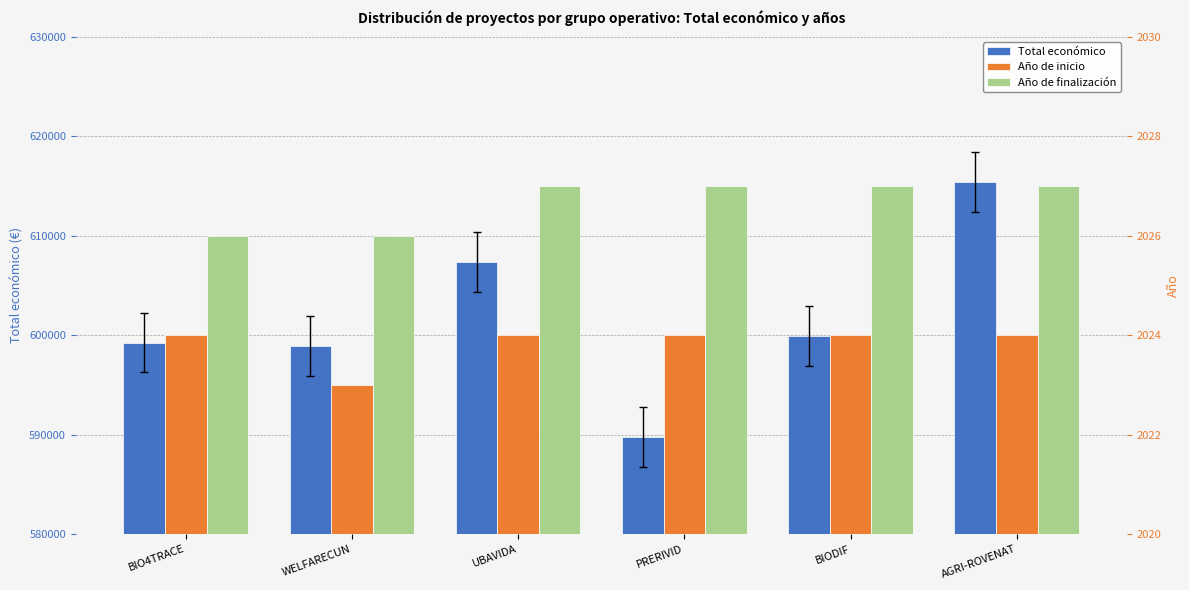

At which label does Año de inicio reach its peak?

BIO4TRACE